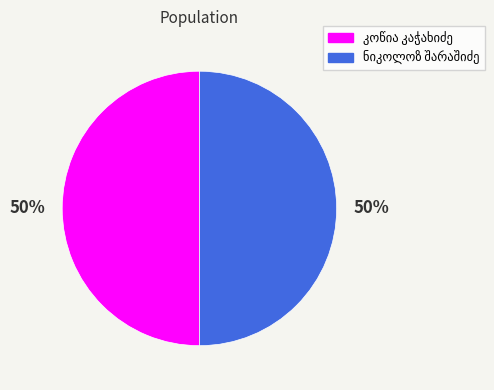

To the nearest percent, what is the average slice percentage?

50%